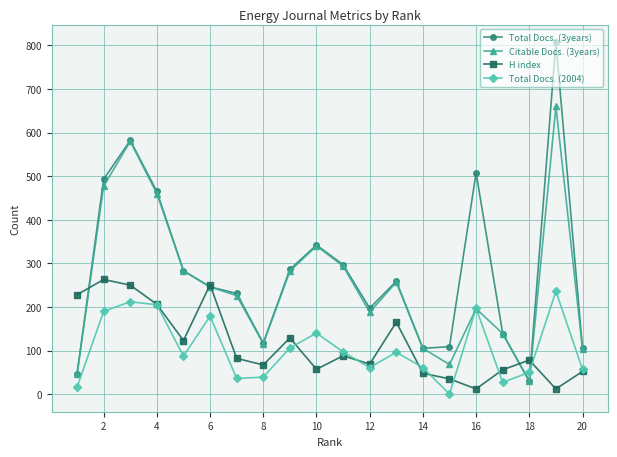

In Total Docs. (2004), how many points are higher than both neighbors (excluding endpoints)?

6